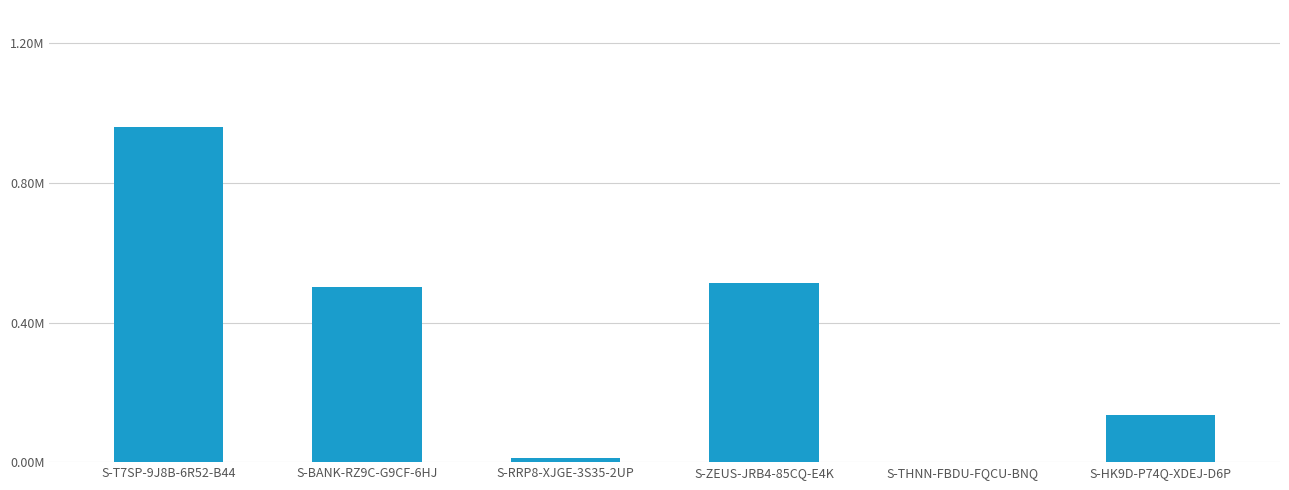

What position from the left is S-RRP8-XJGE-3S35-2UP?

3